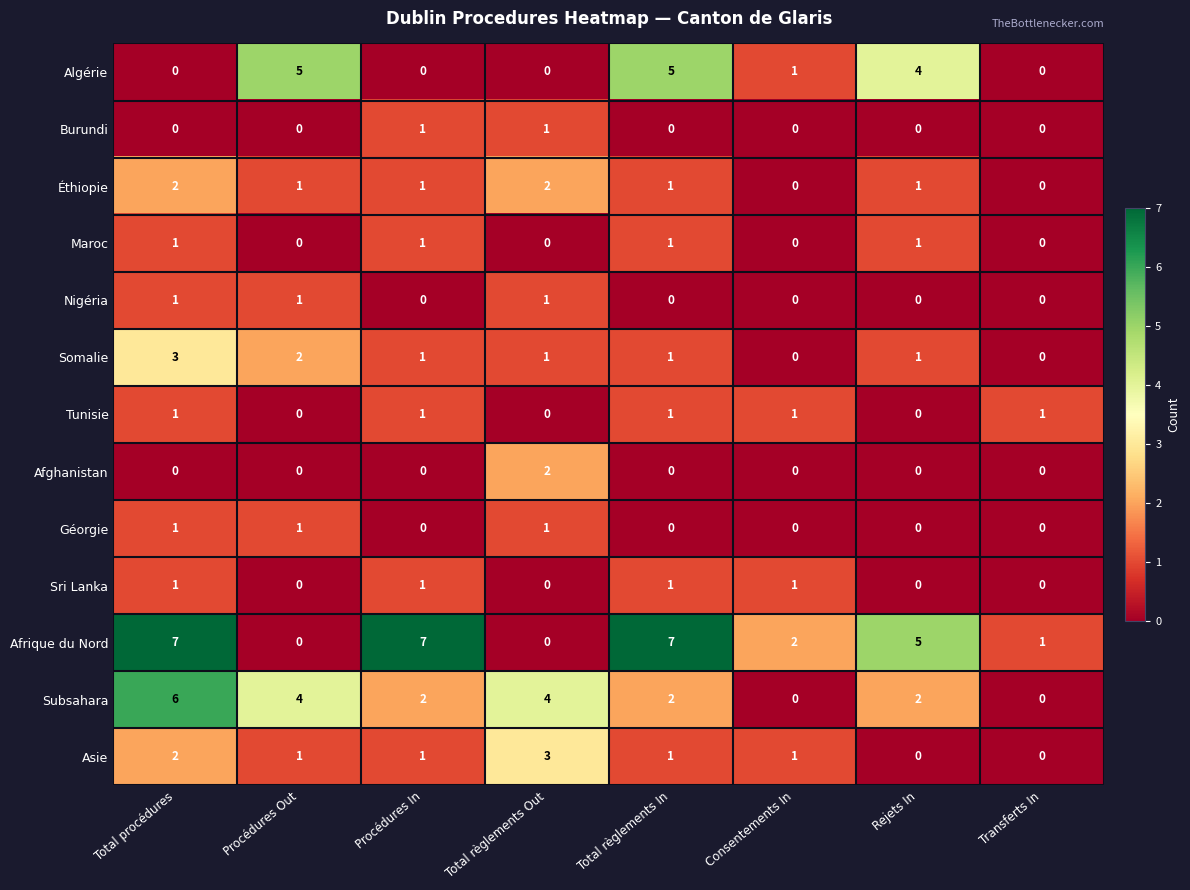

How many distinct data groups are displayed?

13